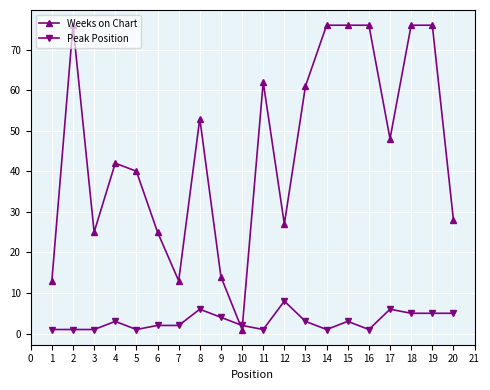

What is the difference between the maximum and second lowest values in the Weeks on Chart series?

63